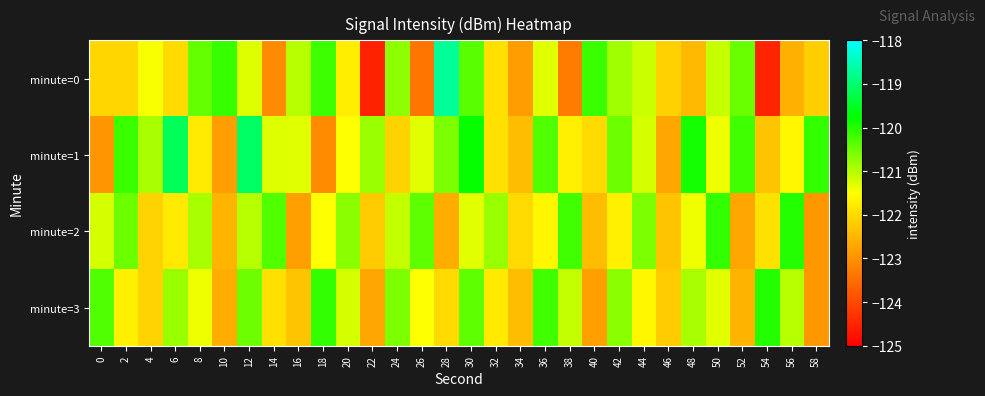

What is the maximum value shown in the chart?

-118.7